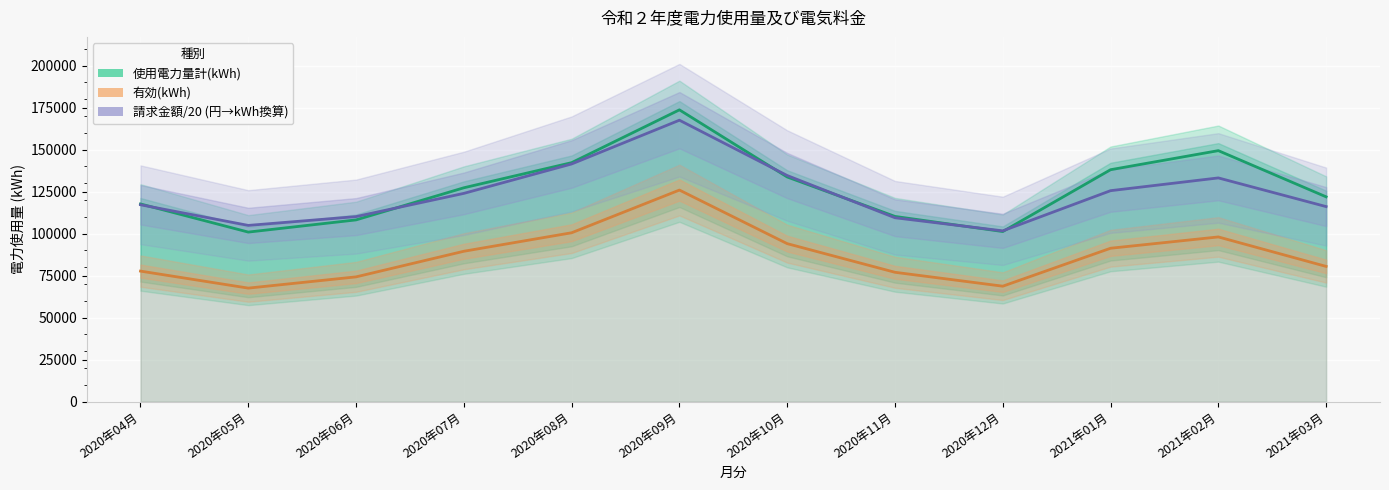

Read the 使用電力量計(kWh) value at 2020年07月.

127315.0